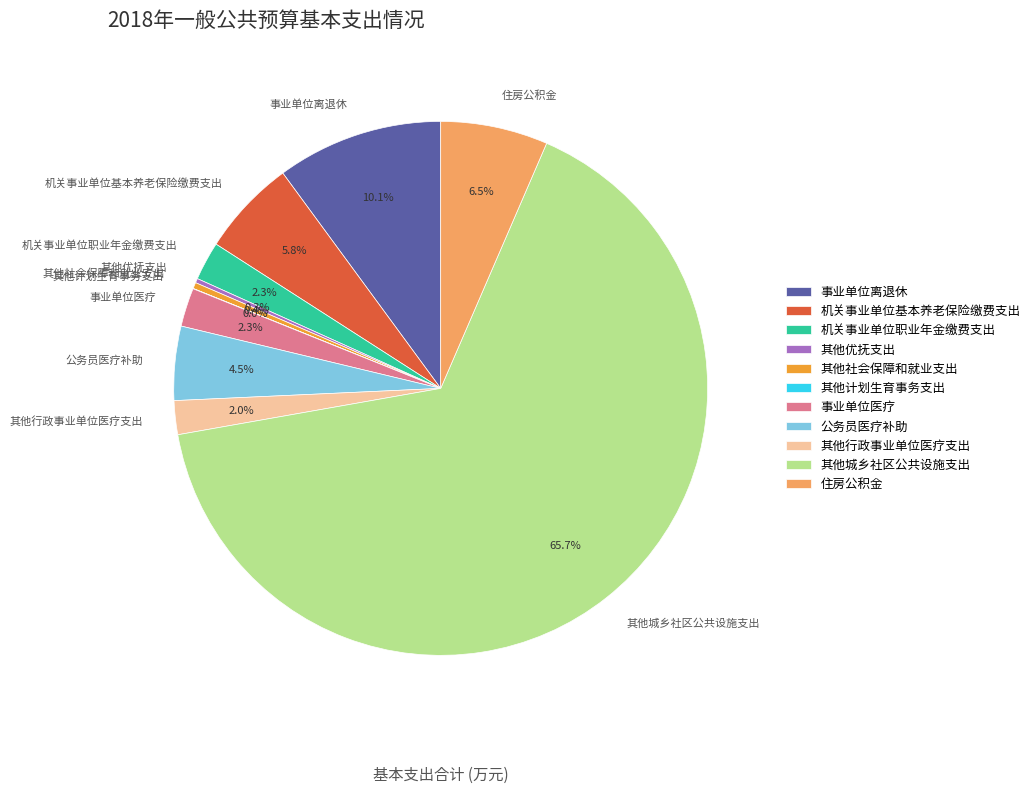

Which has a higher value, 其他城乡社区公共设施支出 or 机关事业单位基本养老保险缴费支出?

其他城乡社区公共设施支出